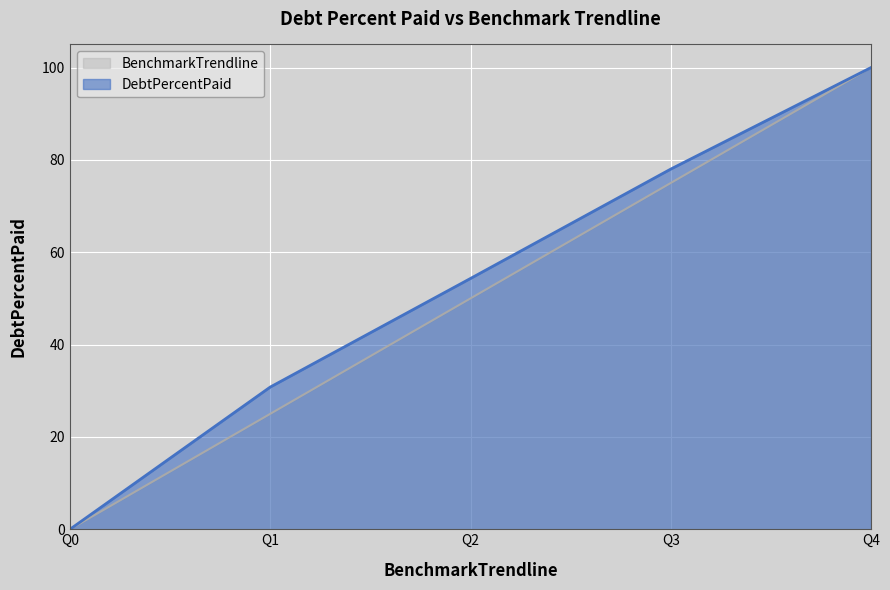

How many lines are shown in the chart?

2